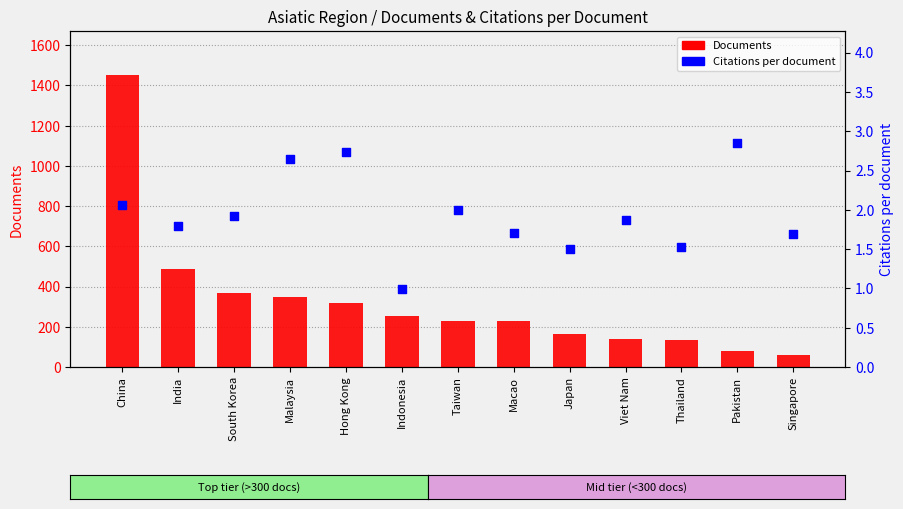

Is the value of Citations per document at Malaysia greater than the value of Documents at Taiwan?

No